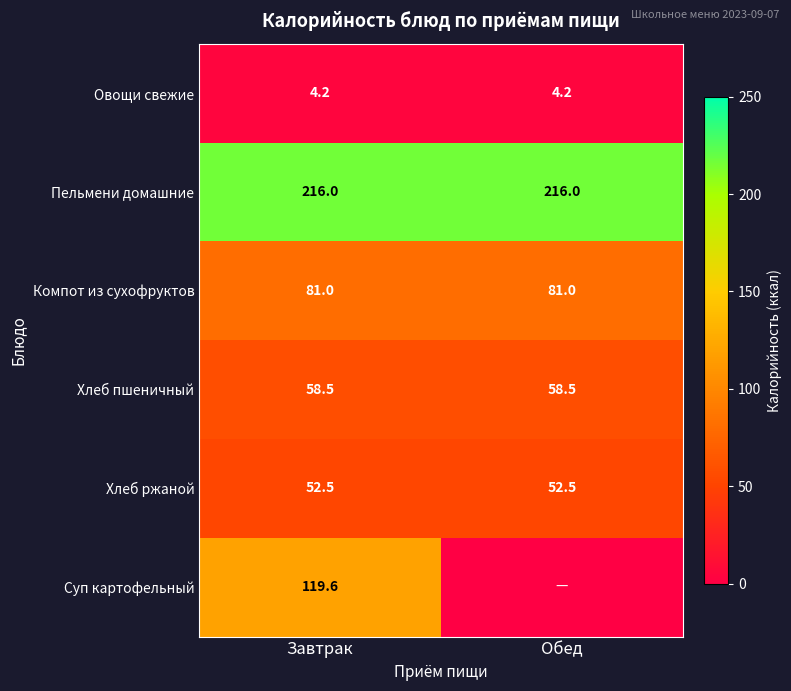

Which category has the lowest value across all series?

Обед